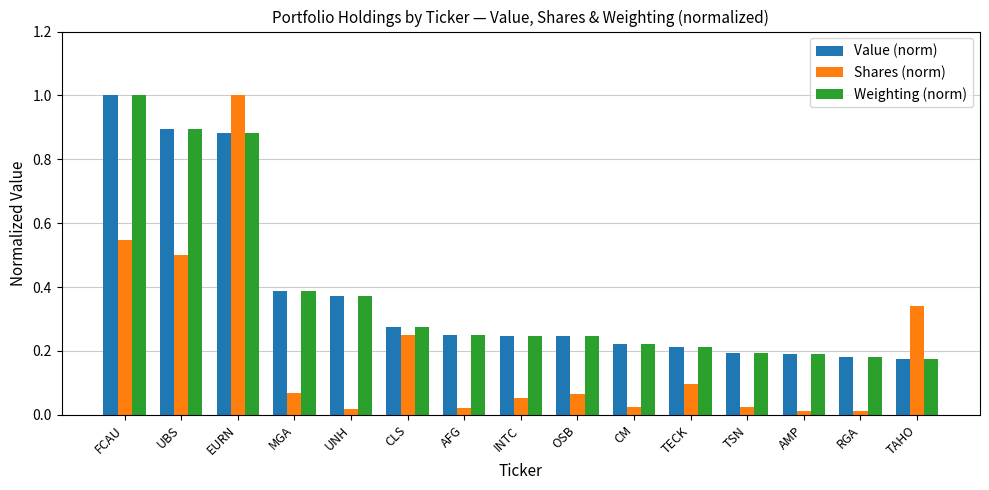

What is the difference between the maximum and second lowest values in the Weighting (norm) series?

0.8